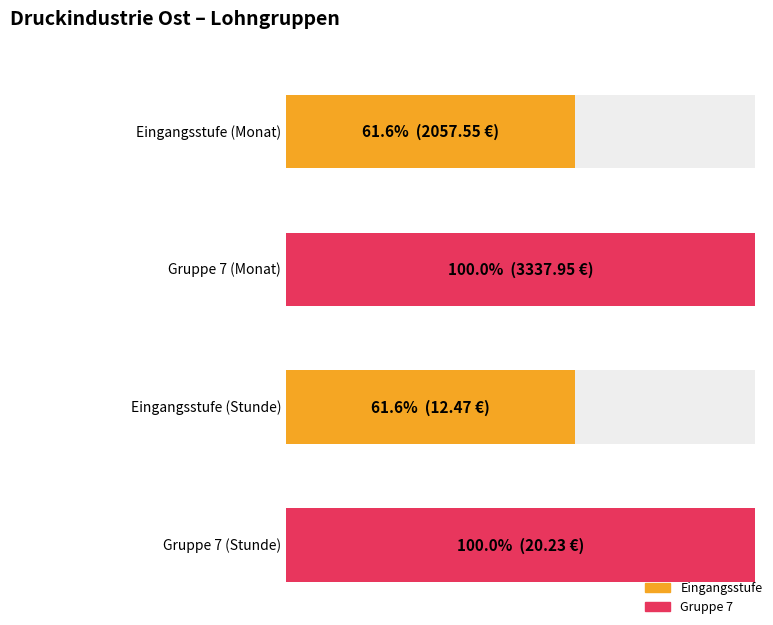

What is the maximum value shown in the chart?

3337.9